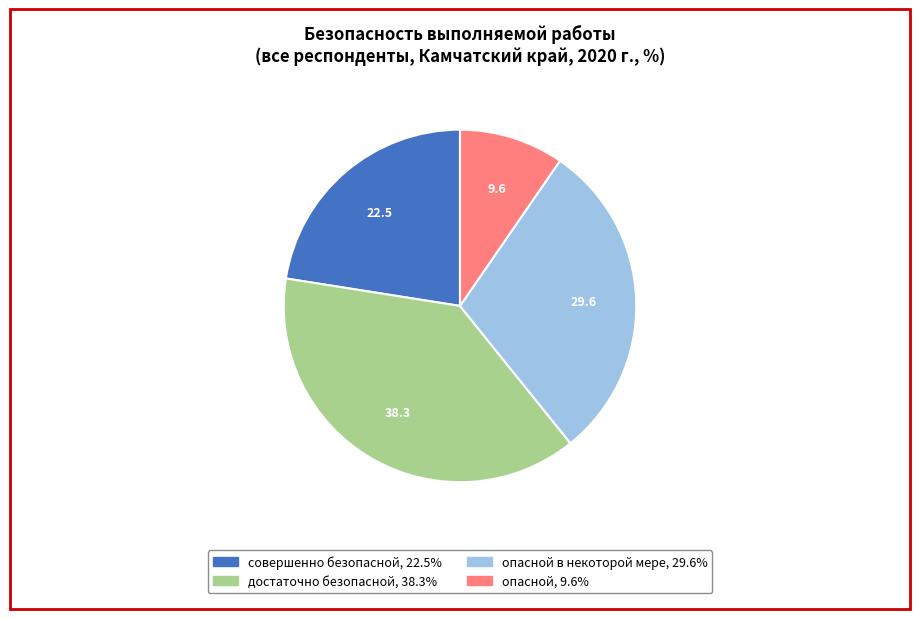

Is there a majority slice in this chart?

No